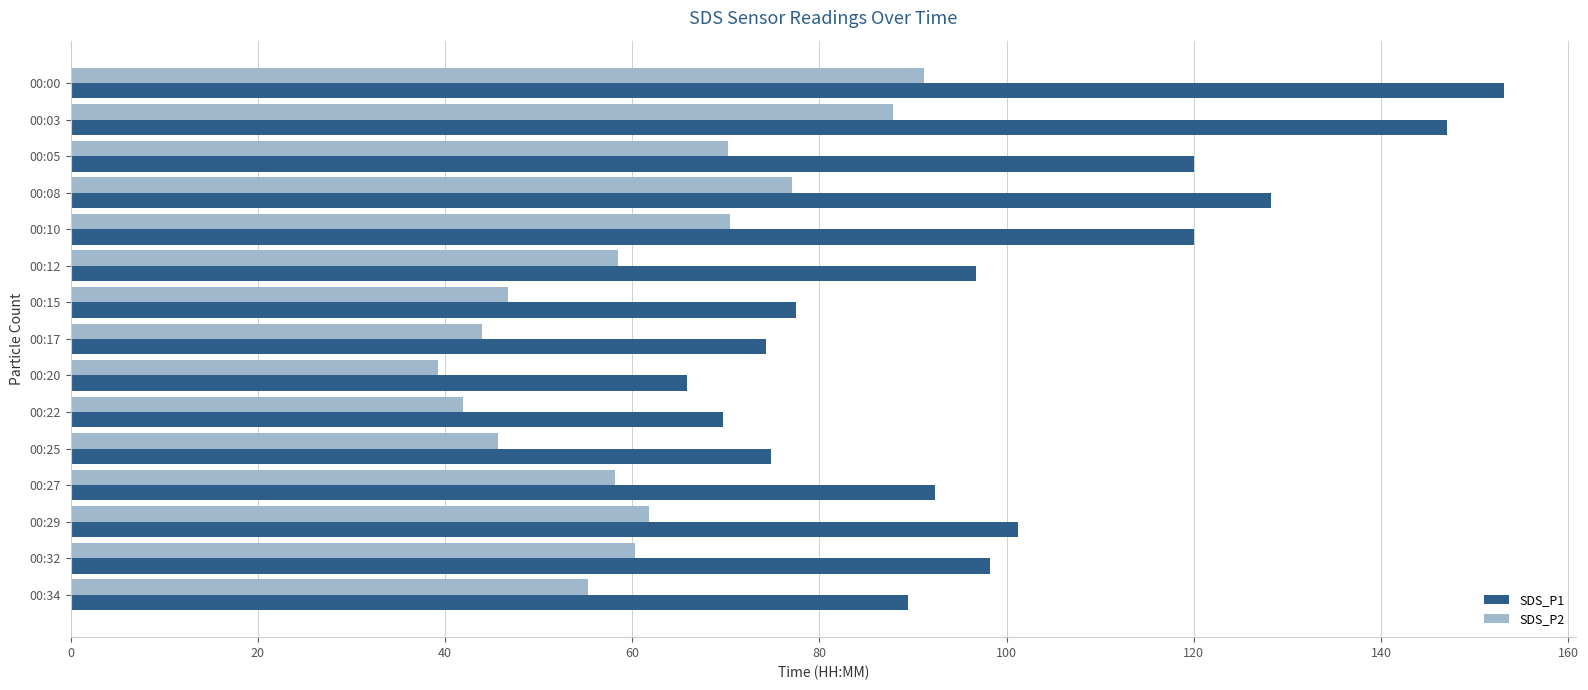

What is the sum of all SDS_P1 values?

1508.6